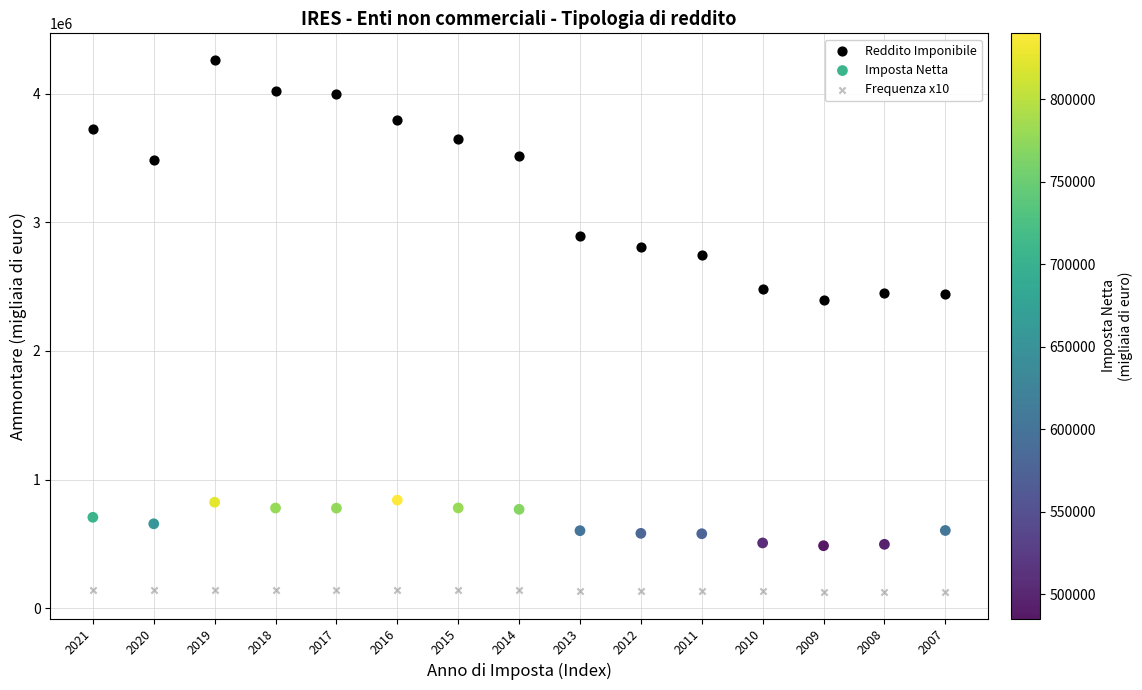

Across all data points, what is the range of Y values (max minus min)?

4136526.0